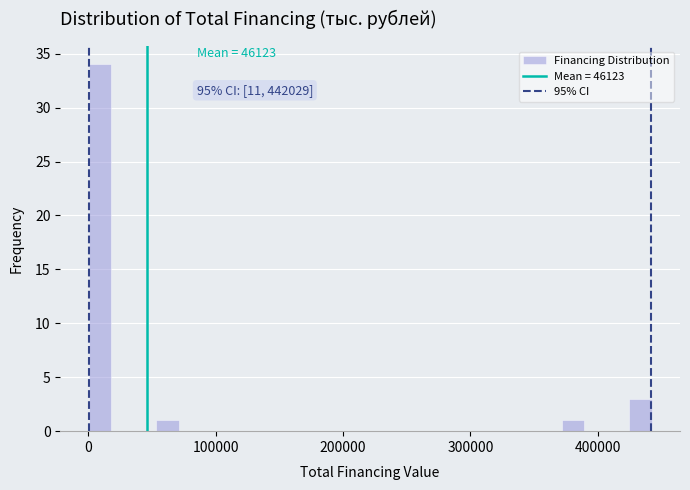

Read against the x-axis, roughly where is the centre of the tallest bar?

10000